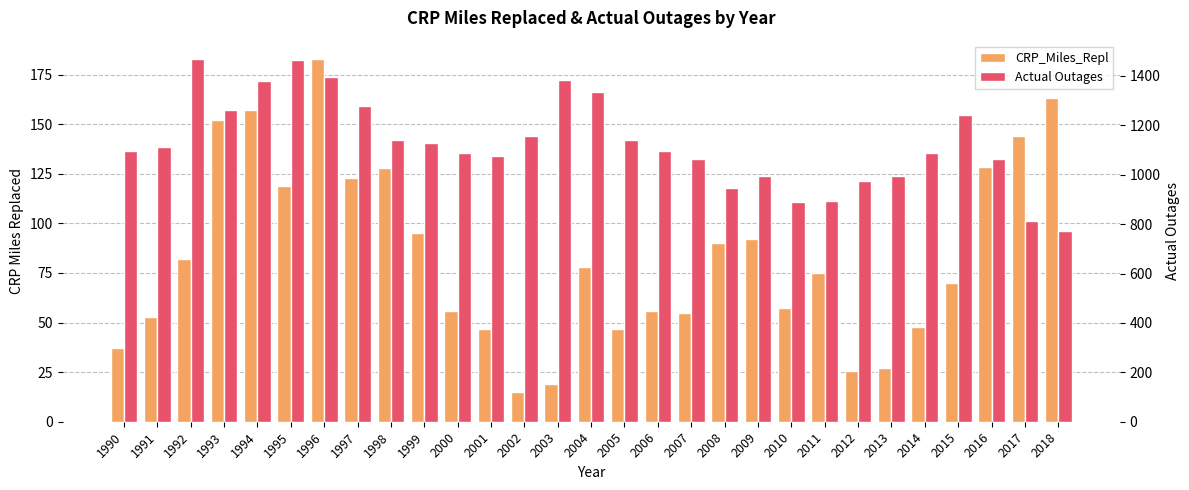

Reading left to right, what are all the values shown in this chart?

CRP_Miles_Repl: 37.0	53.0	82.0	152.0	157.0	119.0	183.0	123.0	128.0	95.0	56.0	47.0	15.0	19.0	78.0	47.0	56.0	55.0	90.0	92.1	57.6	75.0	25.7	27.0	47.9	70.0	128.4	144.0	163.0
Actual Outages: 1094.0	1113.0	1469.0	1263.0	1380.0	1464.0	1397.0	1279.0	1139.0	1129.0	1086.0	1076.0	1156.0	1383.0	1333.0	1139.0	1094.0	1065.0	948.0	994.0	888.0	895.0	974.0	994.0	1086.0	1243.0	1063.0	813.0	773.0